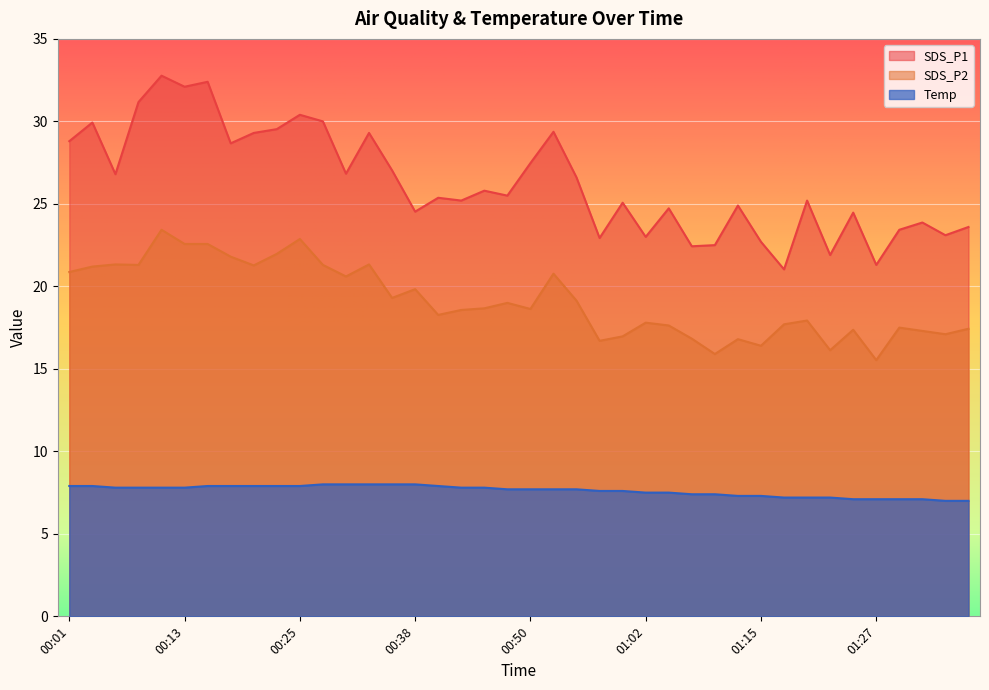

At how many categories does at least one series exceed 21?

40